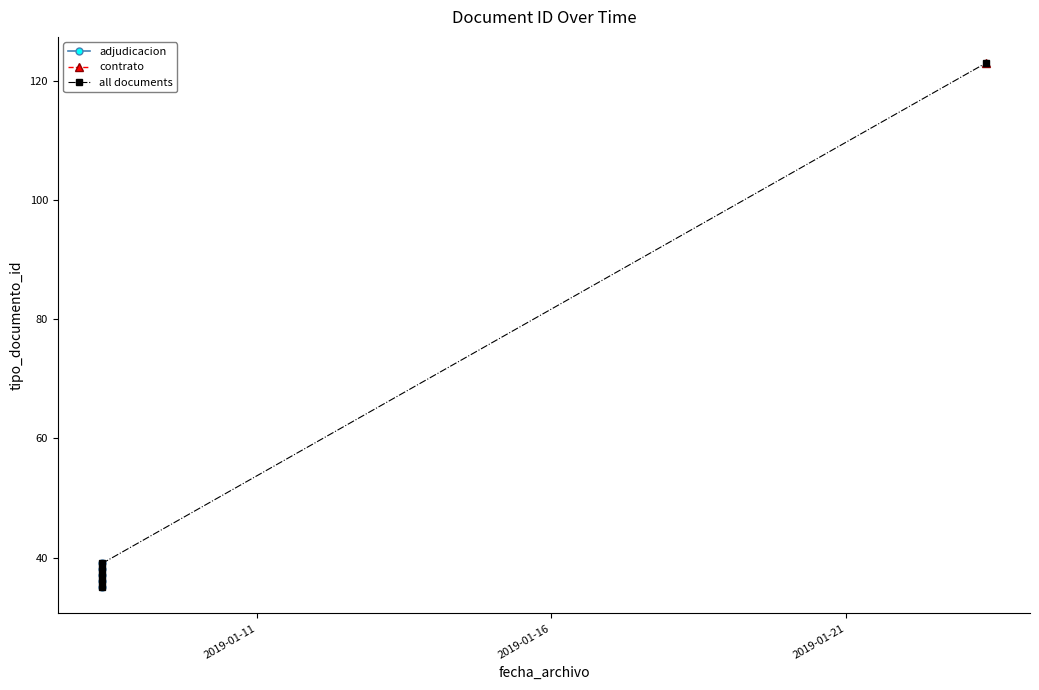

What is the label of the 2nd point from the left?

2019-01-08 08:58:53